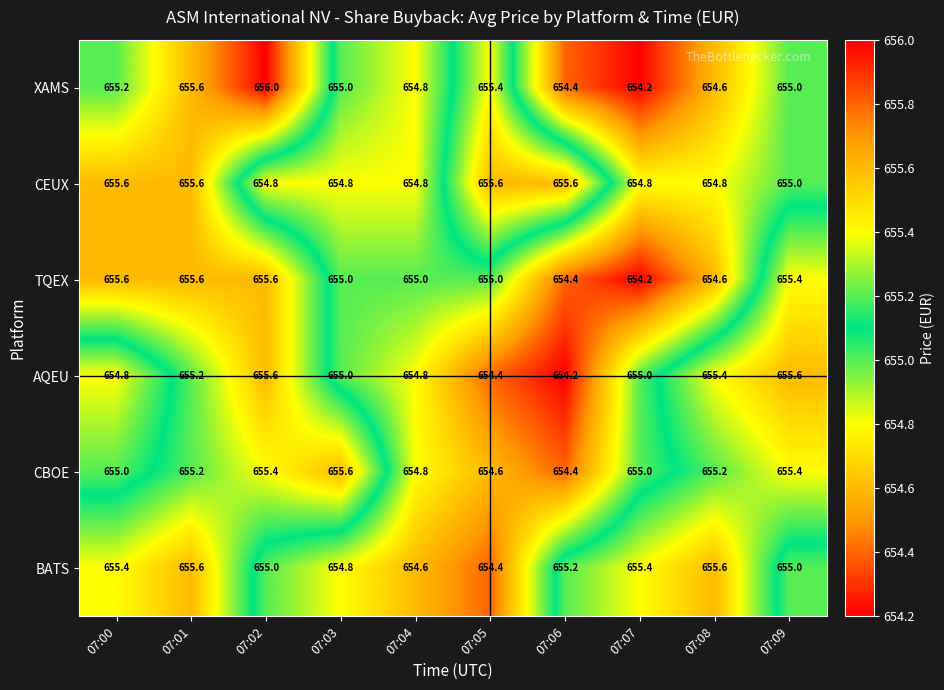

What is the minimum value shown in the chart?

654.2